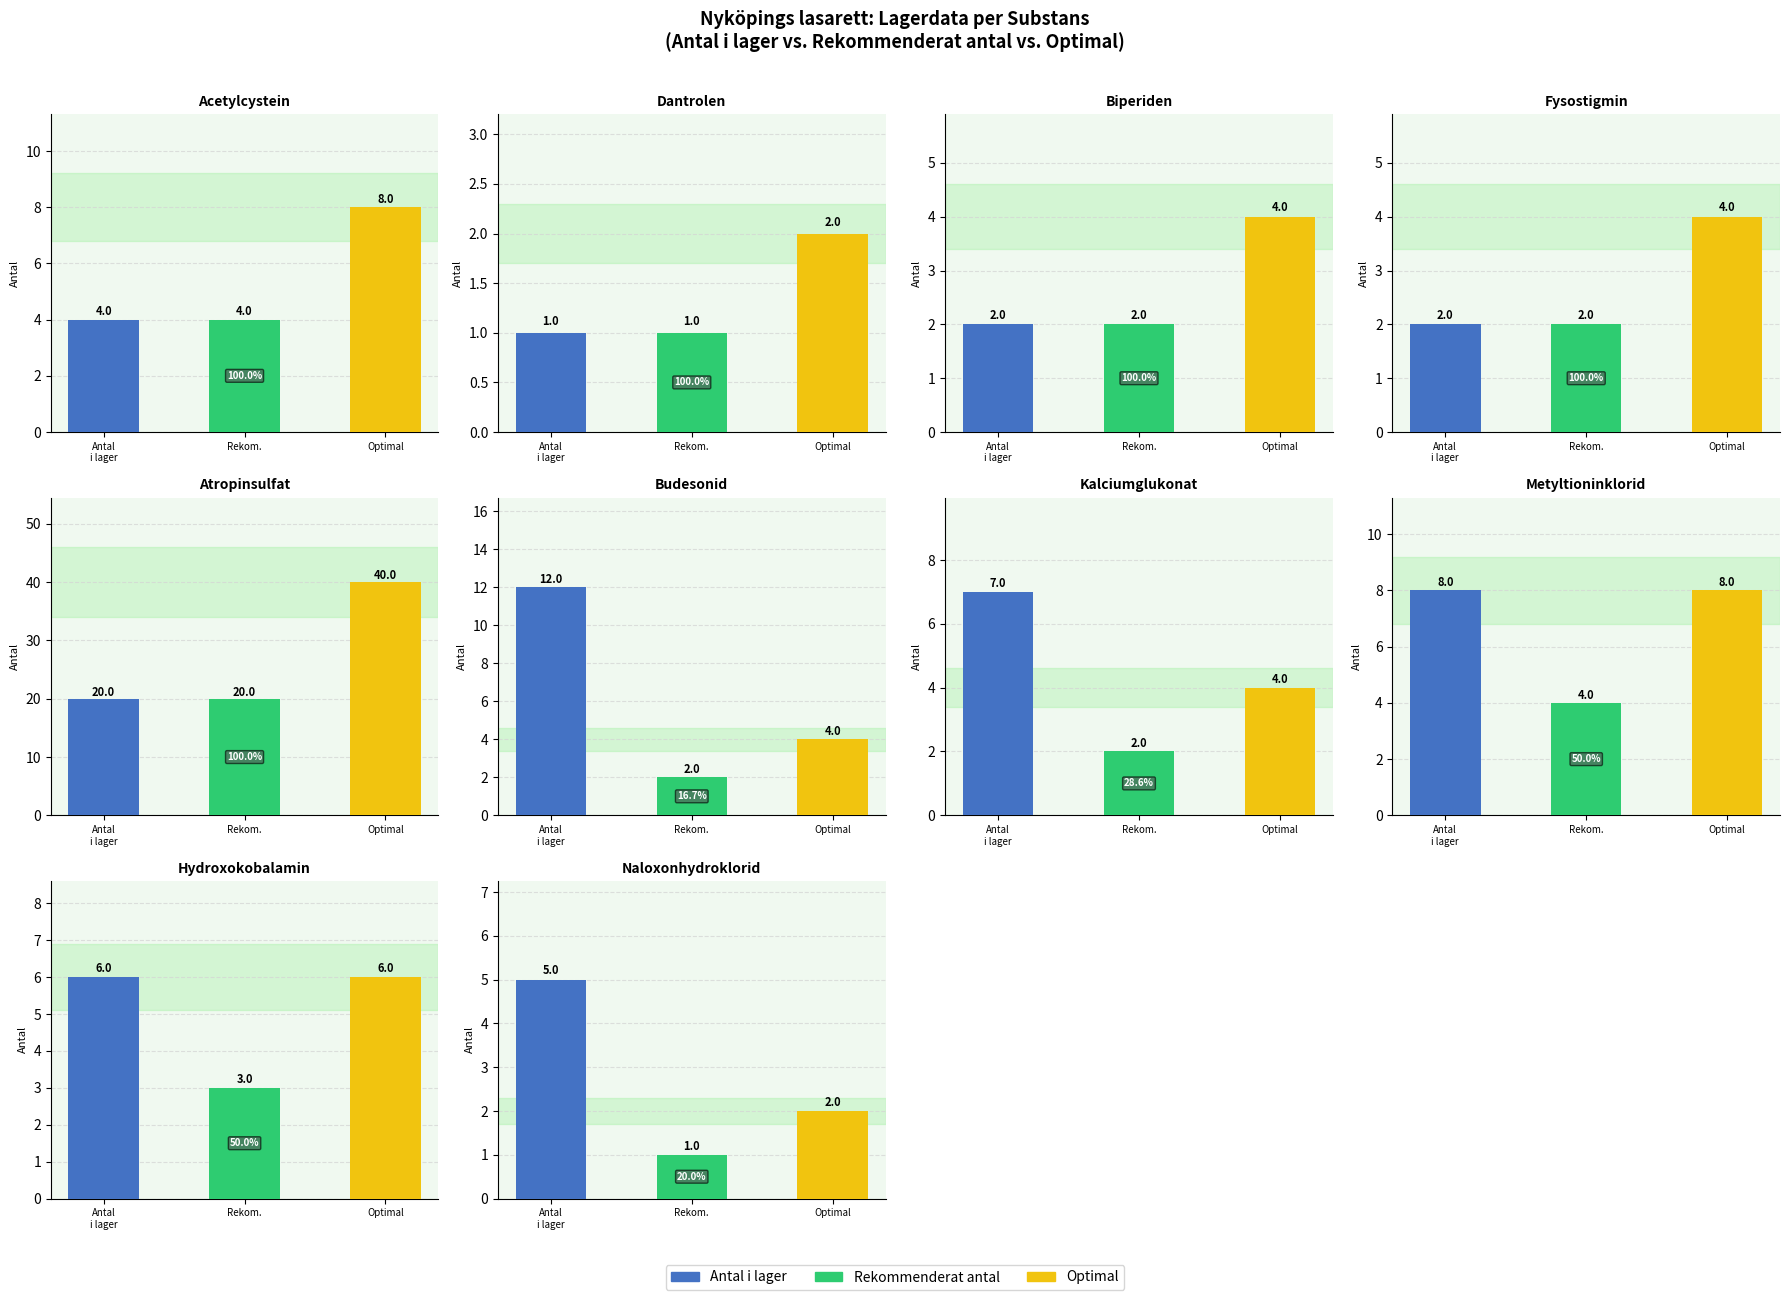

Rank the categories by Antal i lager value from highest to lowest.

4, 5, 7, 6, 8, 9, 0, 2, 3, 1